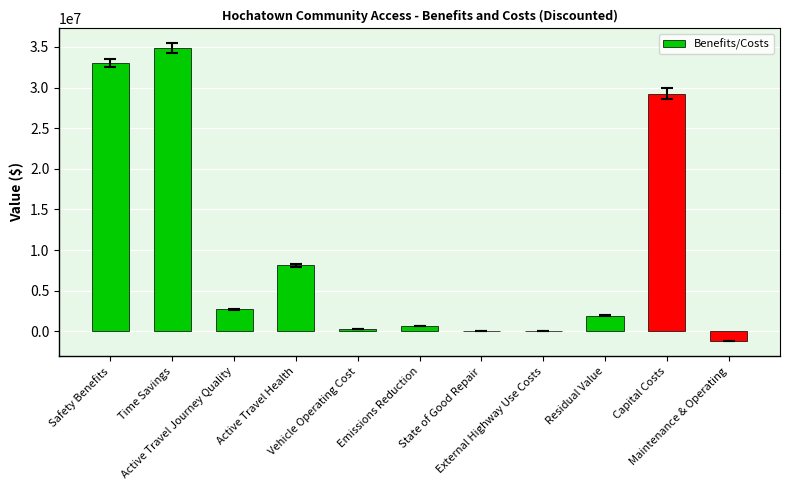

Approximately how many times larger is the value at Time Savings compared to Emissions Reduction?

49.4